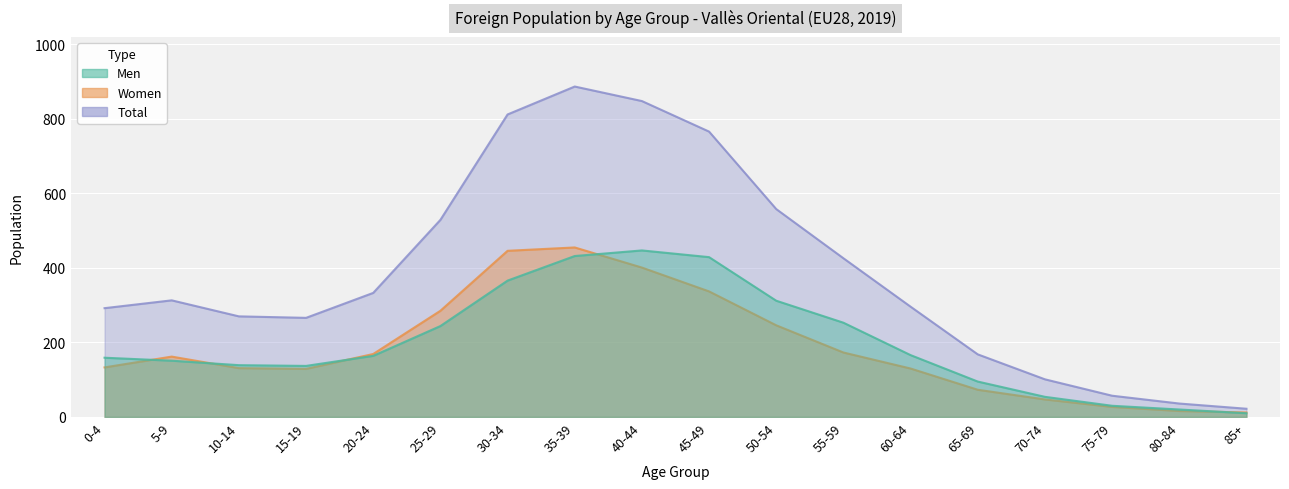

What is the maximum value shown in the chart?

887